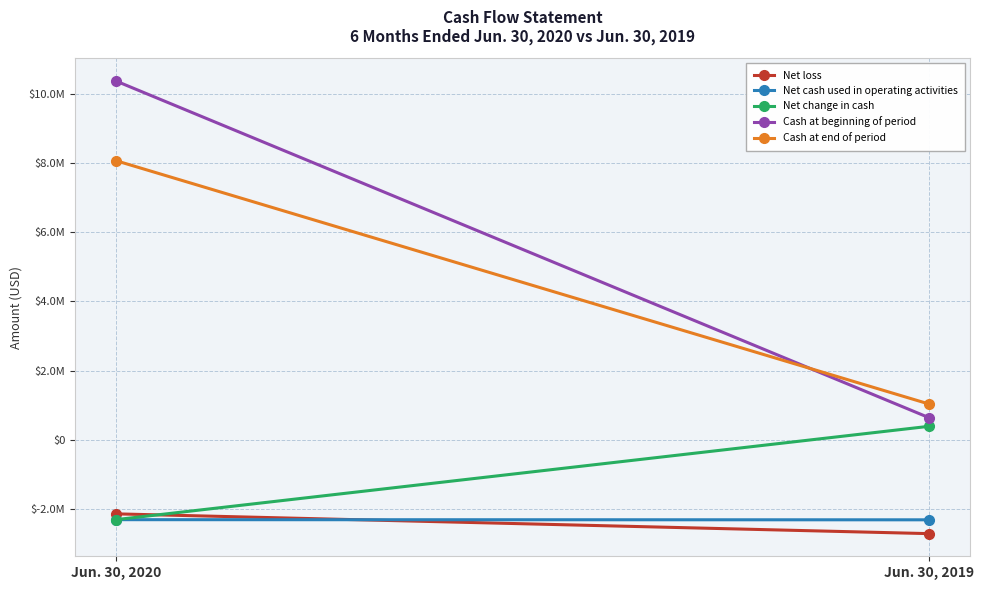

List the series in order of their peak value, lowest first.

Net cash used in operating activities, Net loss, Net change in cash, Cash at end of period, Cash at beginning of period